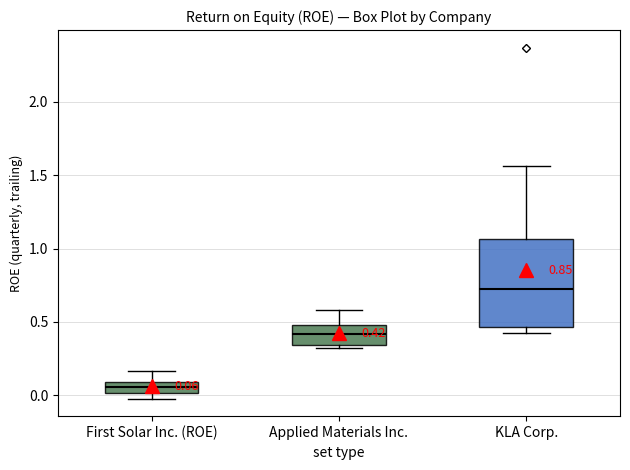

Which box is the tallest, from its lower edge to its upper edge?

KLA Corp.